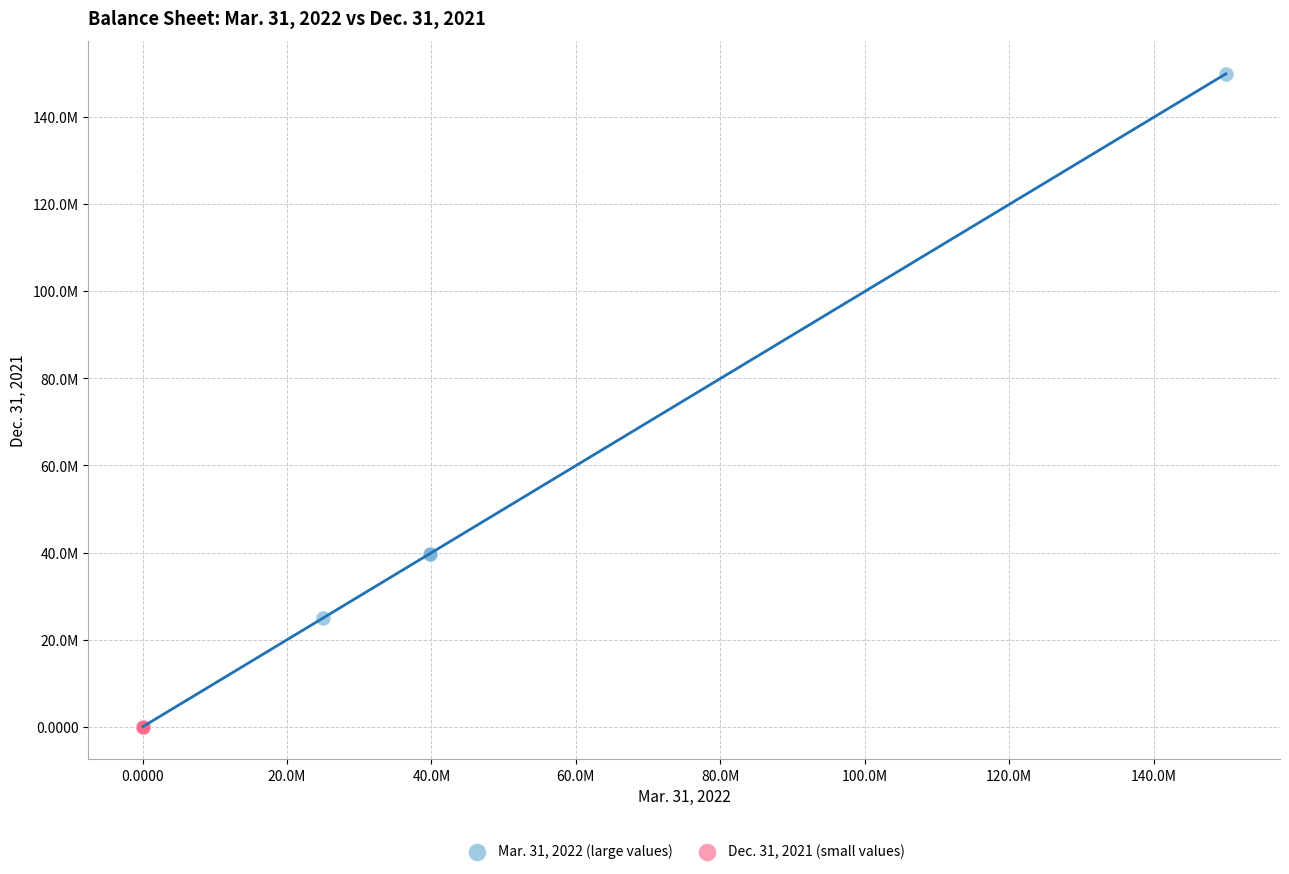

Which series has the widest spread of Y values?

Mar. 31, 2022 (large values)